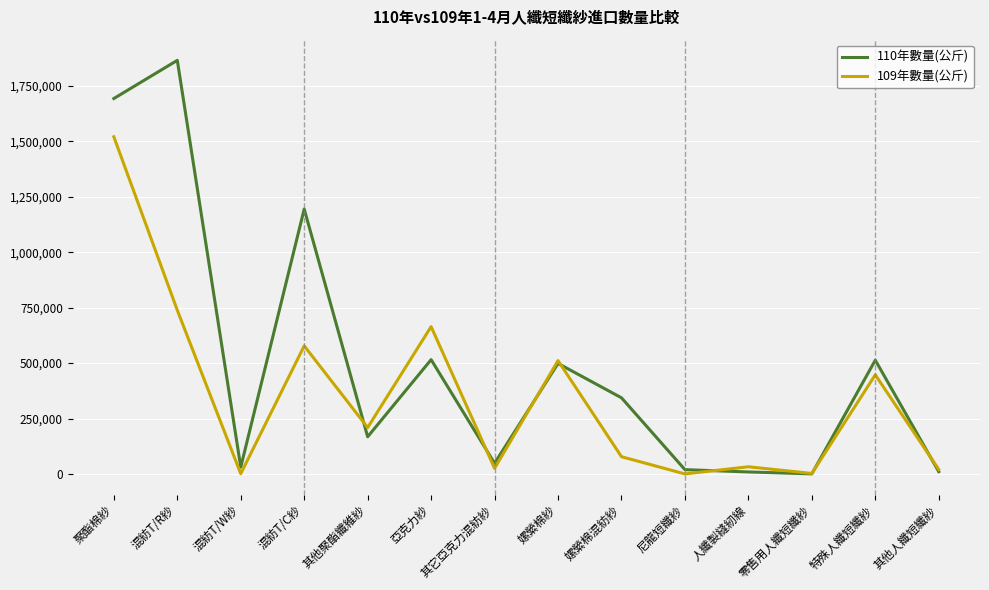

Rank the series by their maximum value, from lowest to highest.

109年數量(公斤), 110年數量(公斤)